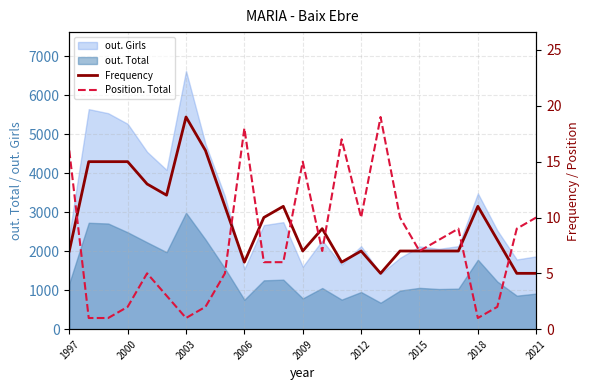

What is the maximum value for out. Girls?

6620